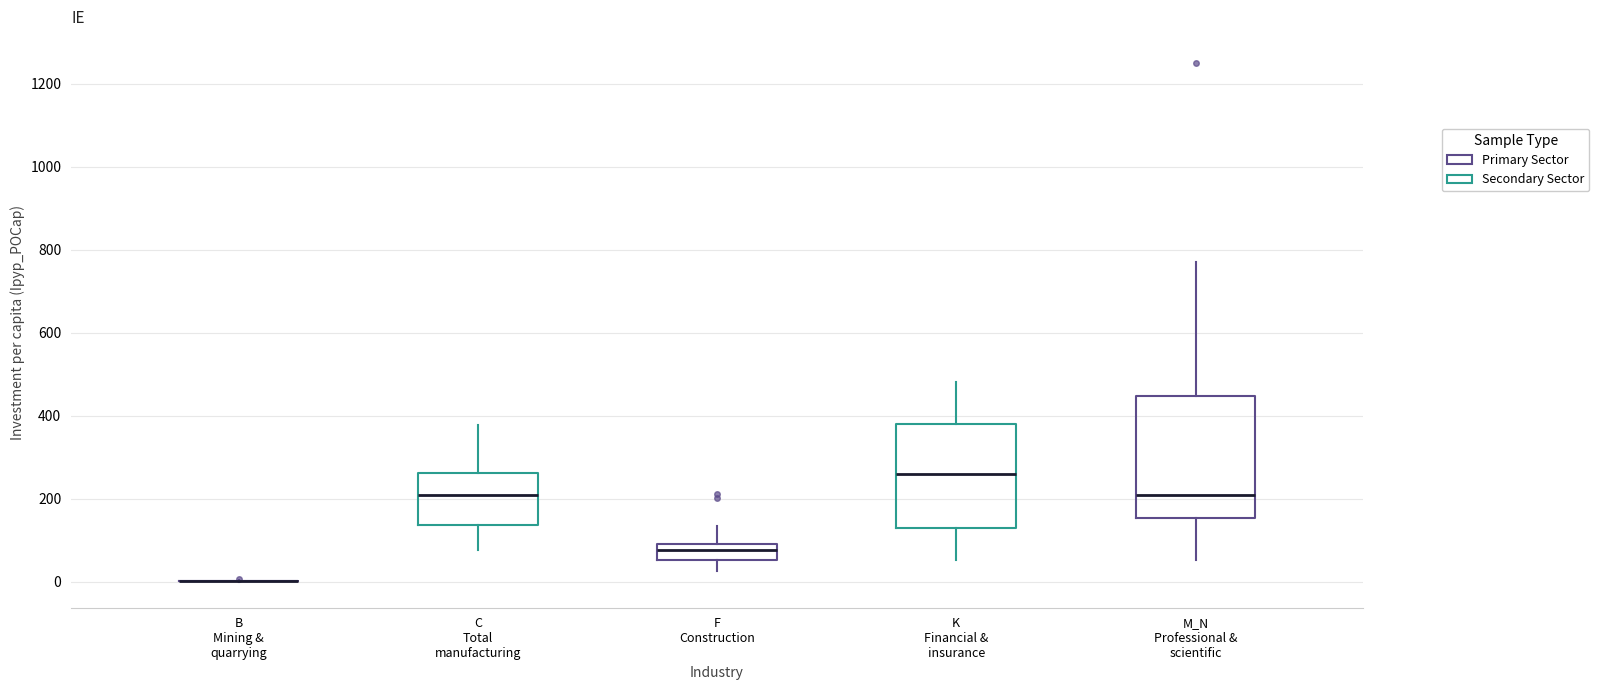

Comparing the boxes themselves (not the whiskers), which one is the tallest?

M_N Professional & scientific